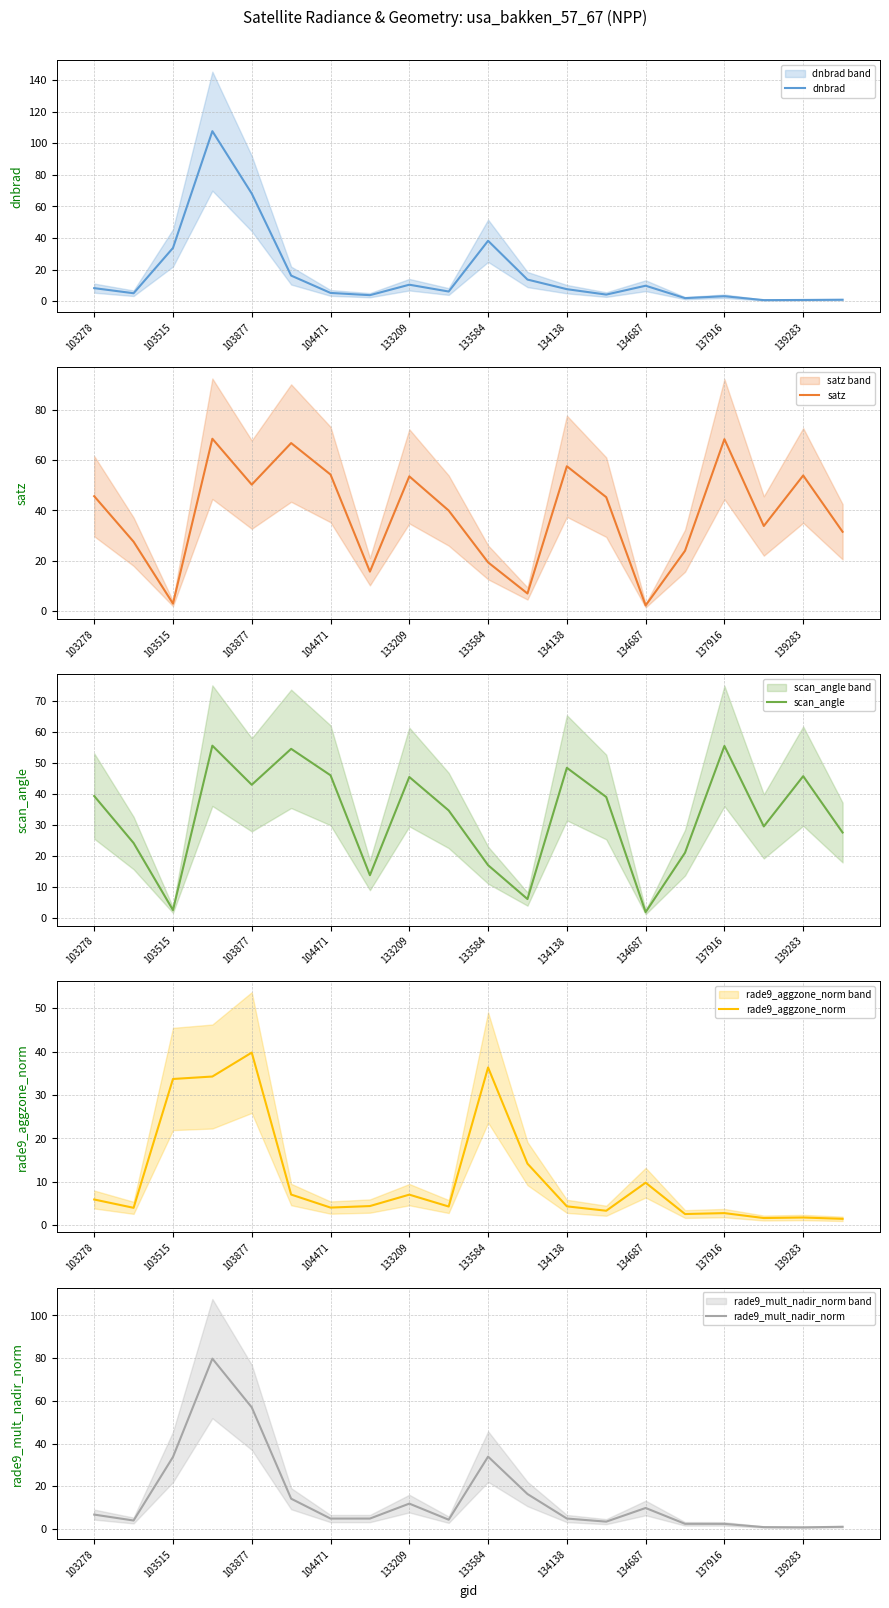

What is the minimum value for satz?

2.1